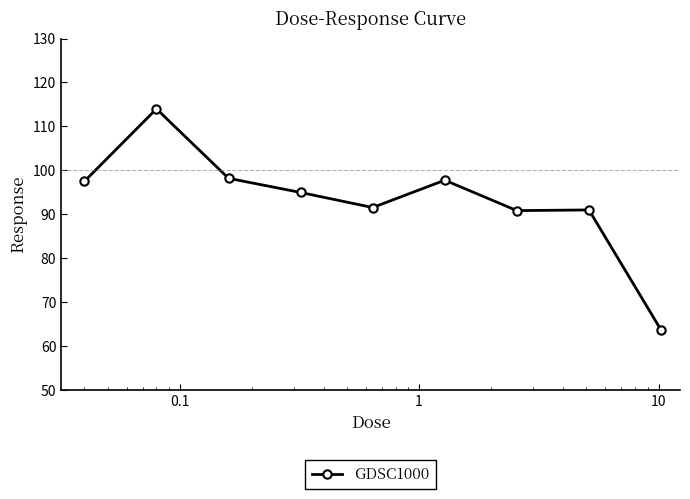

What is the difference between the maximum and minimum values?

50.4